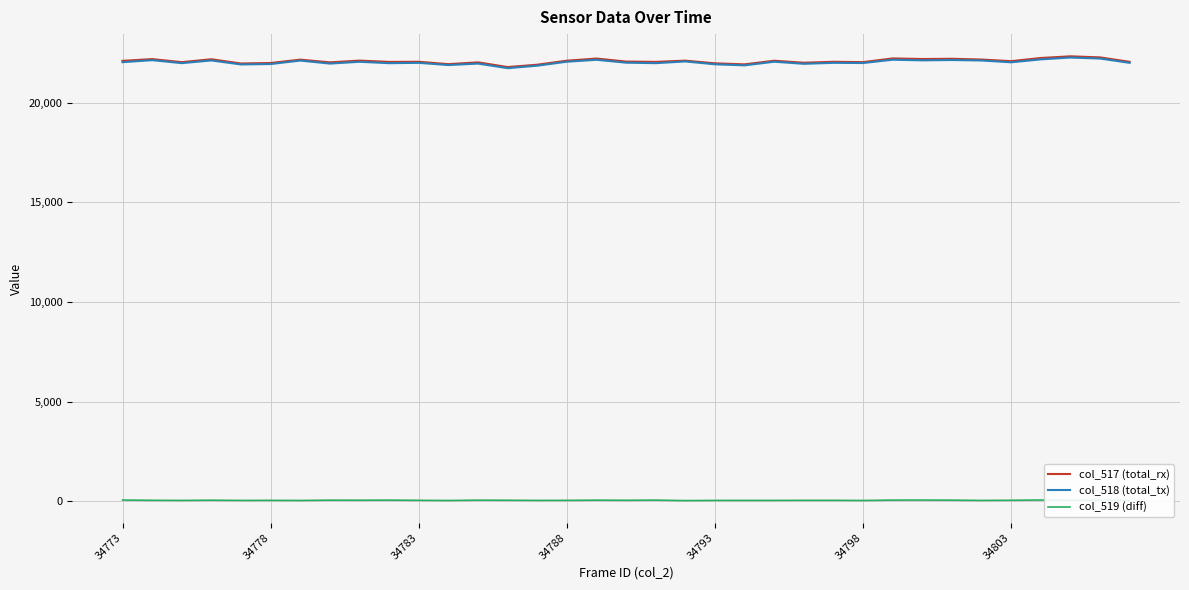

How many distinct data groups are displayed?

3